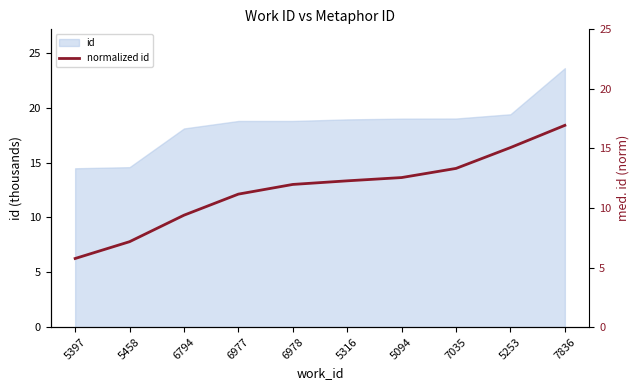

How many data points are above 12?

5